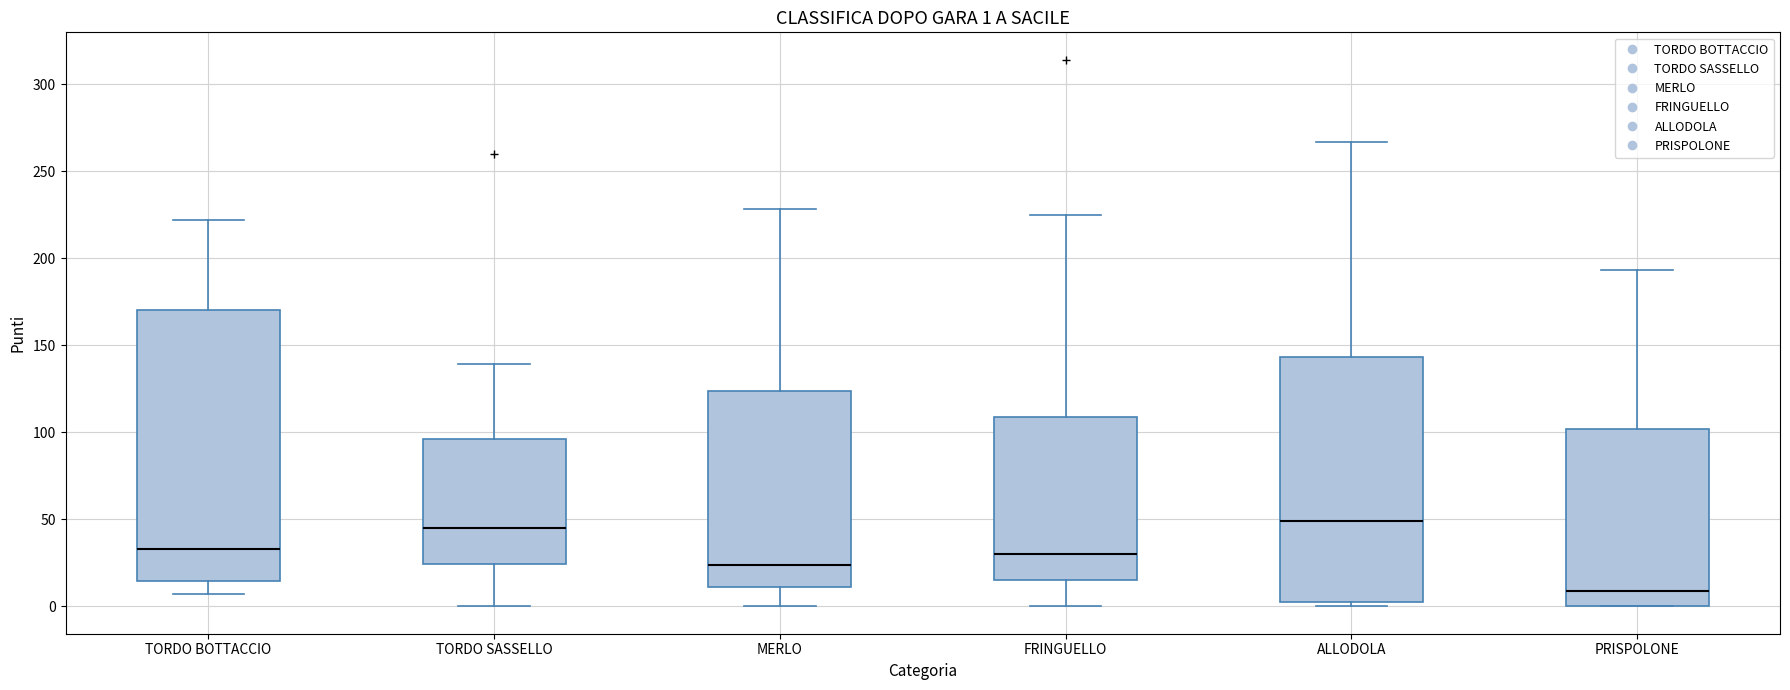

Comparing the boxes themselves (not the whiskers), which one is the tallest?

TORDO BOTTACCIO